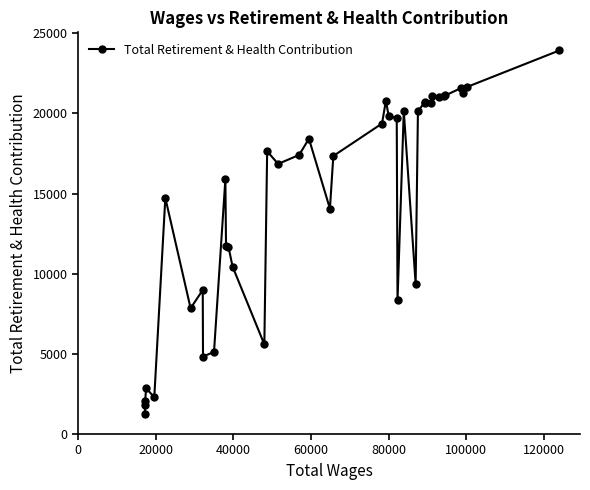

What is the value of the 24th point from the left?

19818